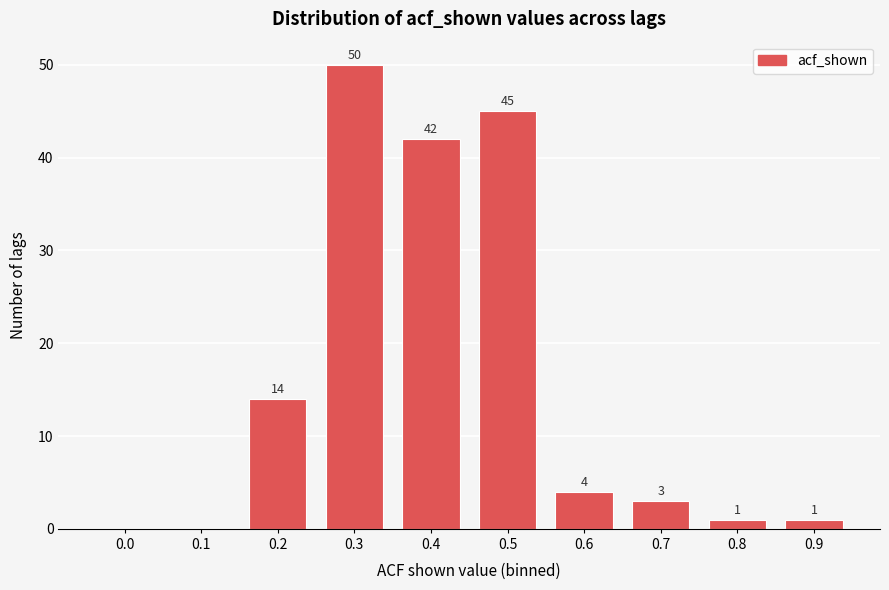

Reading right to left, extract all data points from this chart.

0.9=1	0.8=1	0.7=3	0.6=4	0.5=45	0.4=42	0.3=50	0.2=14	0.1=0	0.0=0